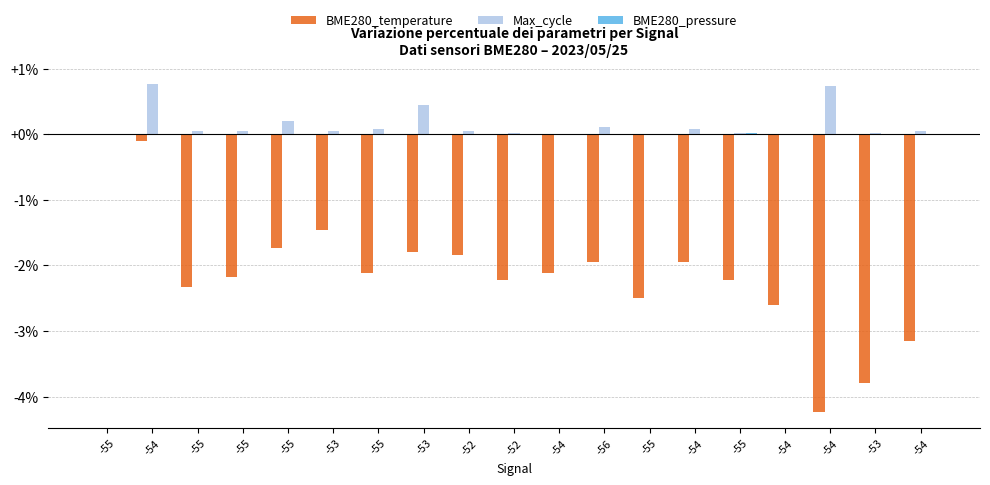

What is the label of the 15th bar from the right?

-55